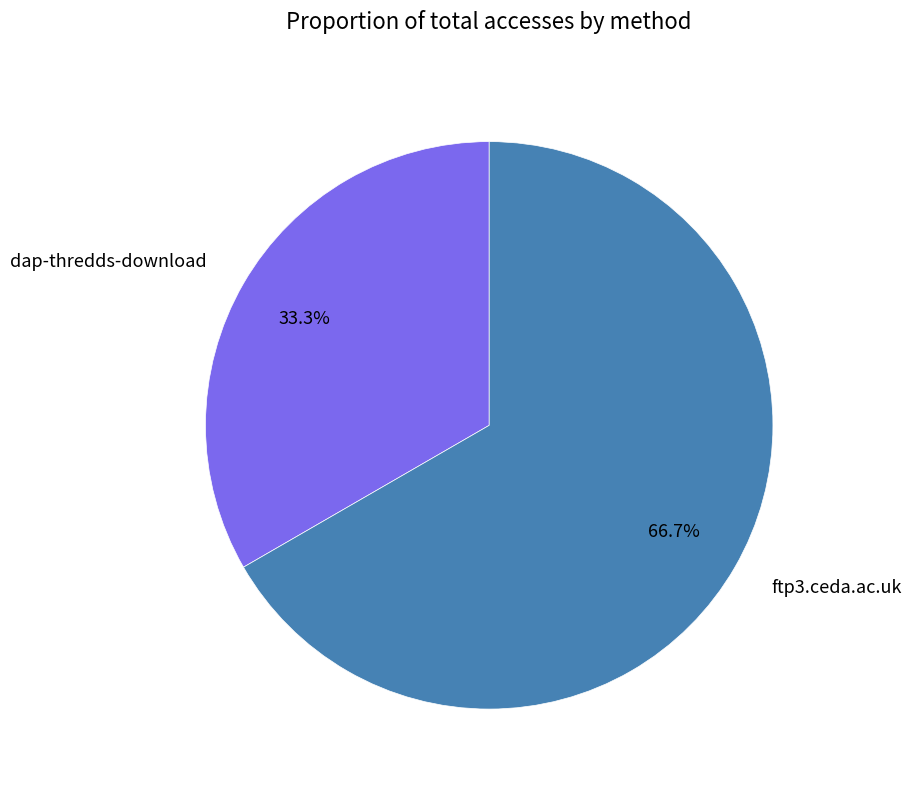

Which category has the smallest portion of the pie?

dap-thredds-download